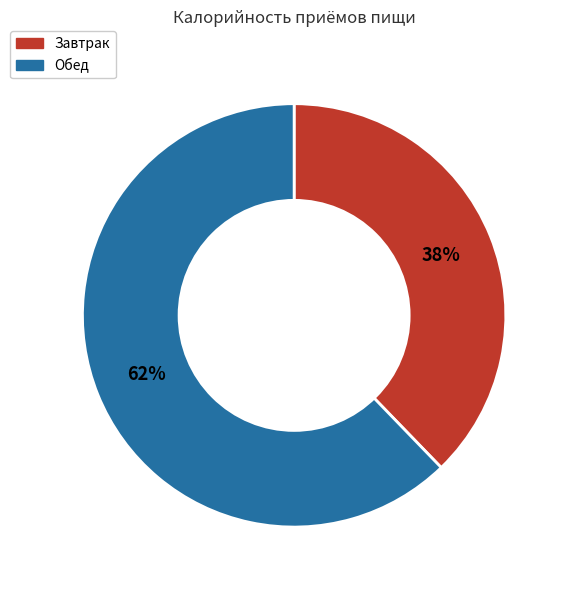

Which slice is the smallest?

Завтрак